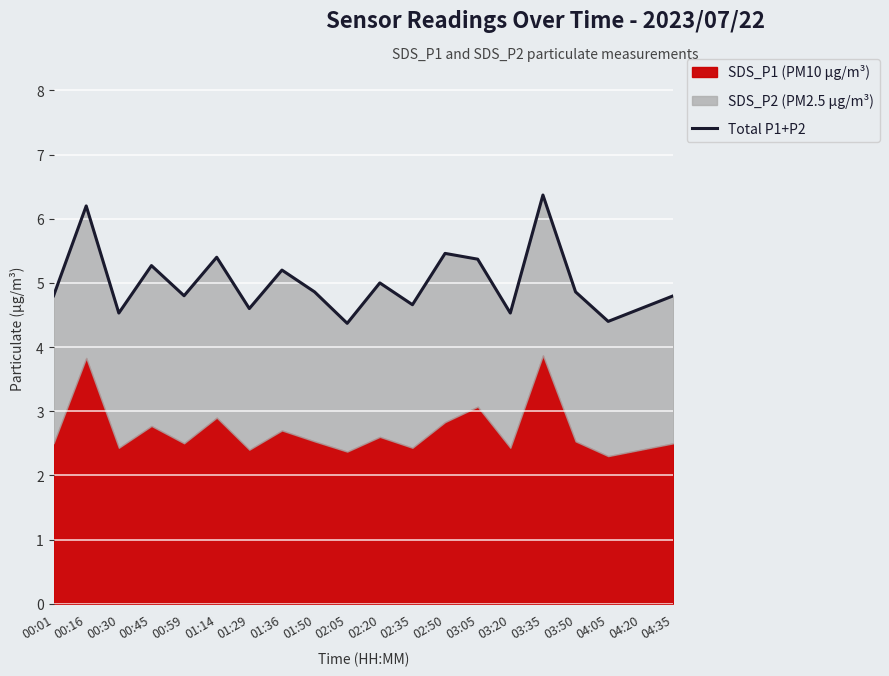

What is the sum of the values at 03:35 and 00:01?

11.2